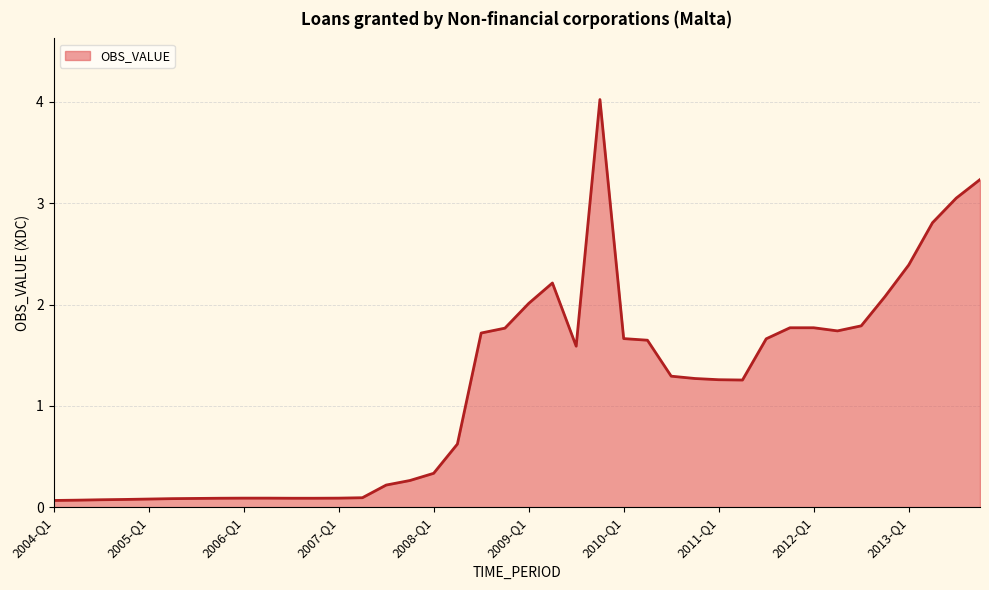

What is the maximum value shown in the chart?

4.0